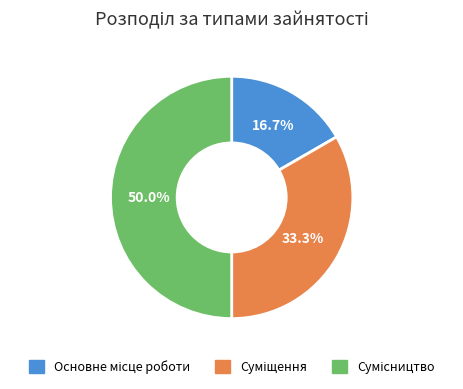

How many segments does this pie chart have?

3